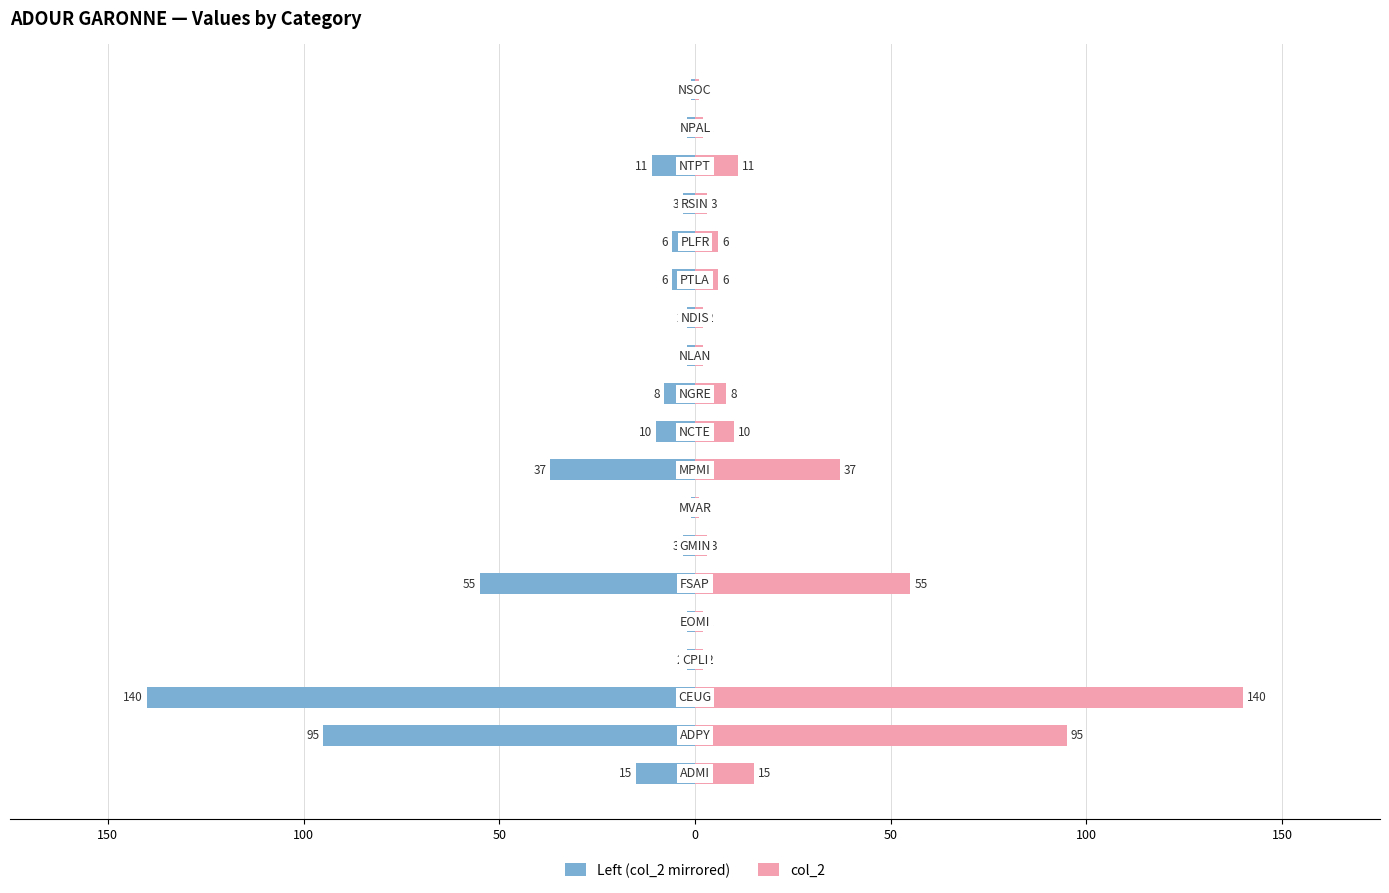

What is the average value of the col_2 series?

21